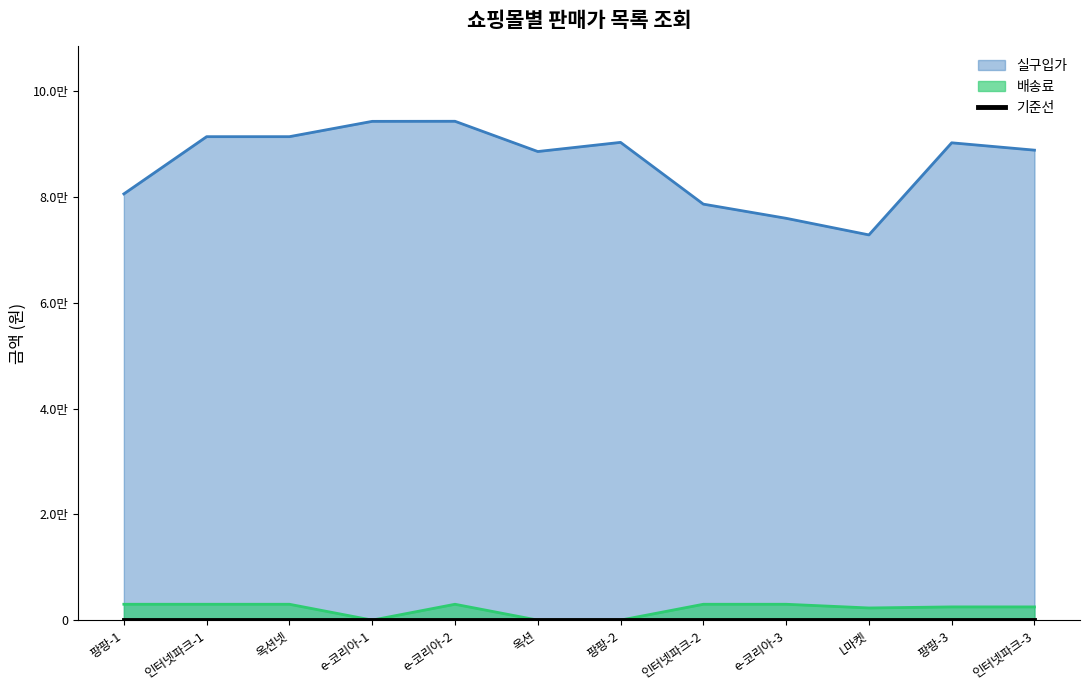

True or false: 실구입가 and 배송료 cross at least once.

False